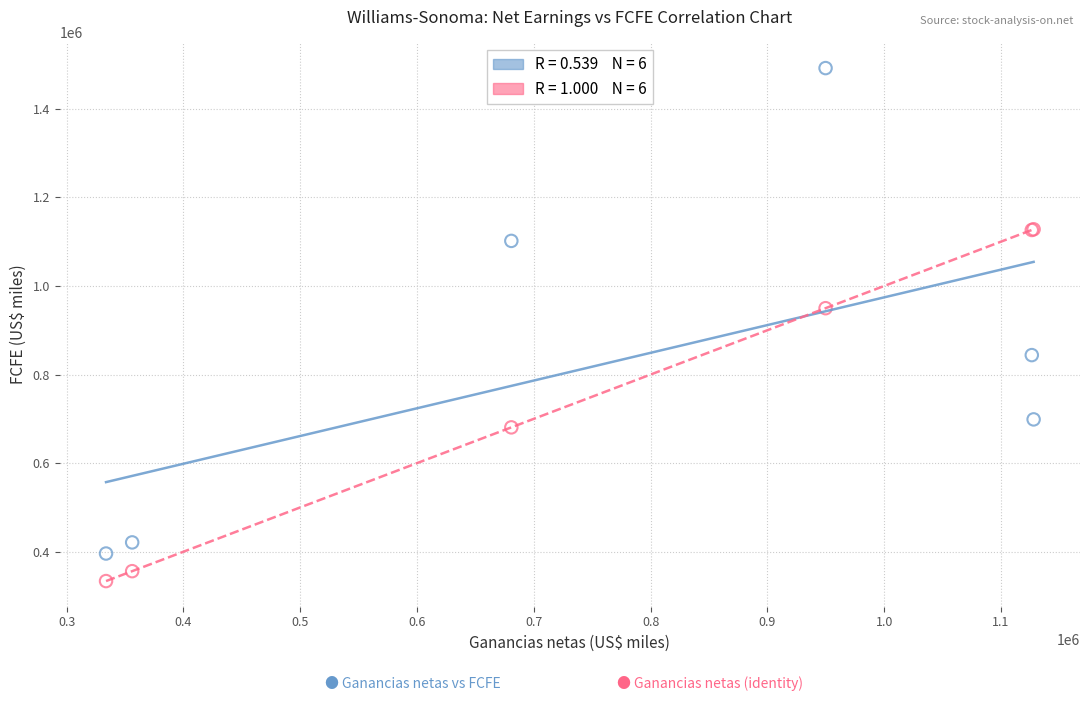

Across all series, what Y value is closest to 912749?

949762